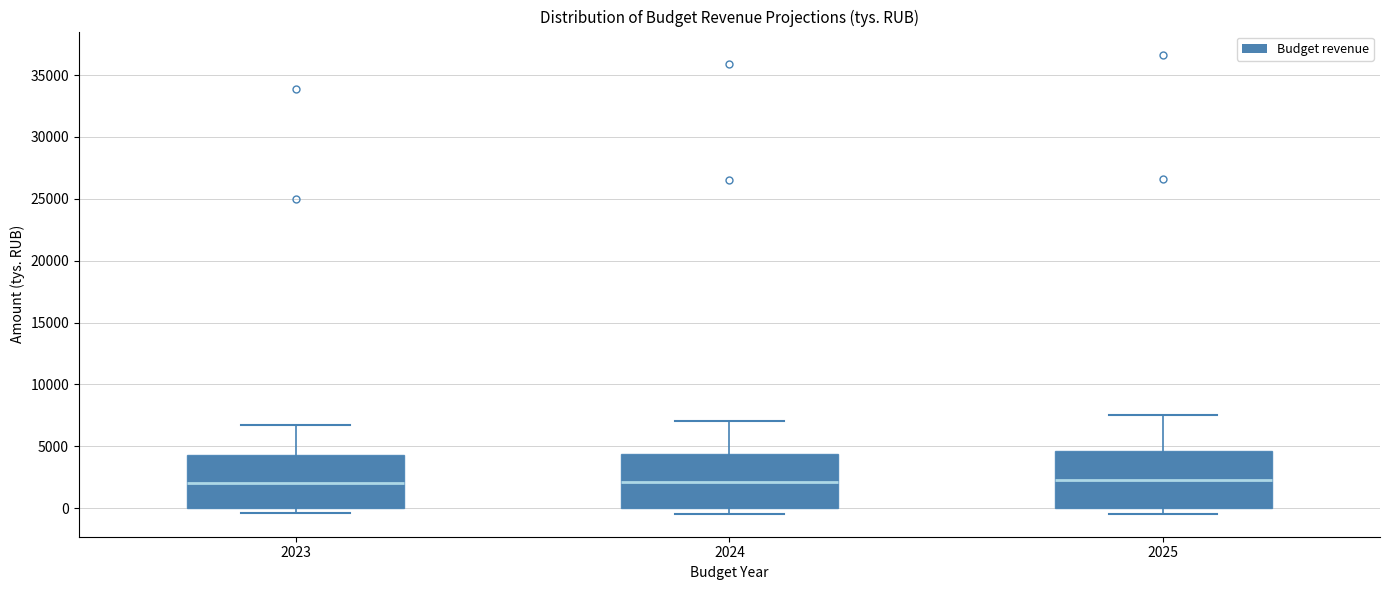

Reading left to right, read every box against the y-axis: the position of its median line, the range the box covers, and the ends of its whiskers. The values are not printed on the chart, so give them approximately, as read against the axis.

2023: median 2000, box 0 to 4500, whiskers -500 to 6500
2024: median 2000, box 0 to 4500, whiskers -500 to 7000
2025: median 2500, box 0 to 4500, whiskers -500 to 7500